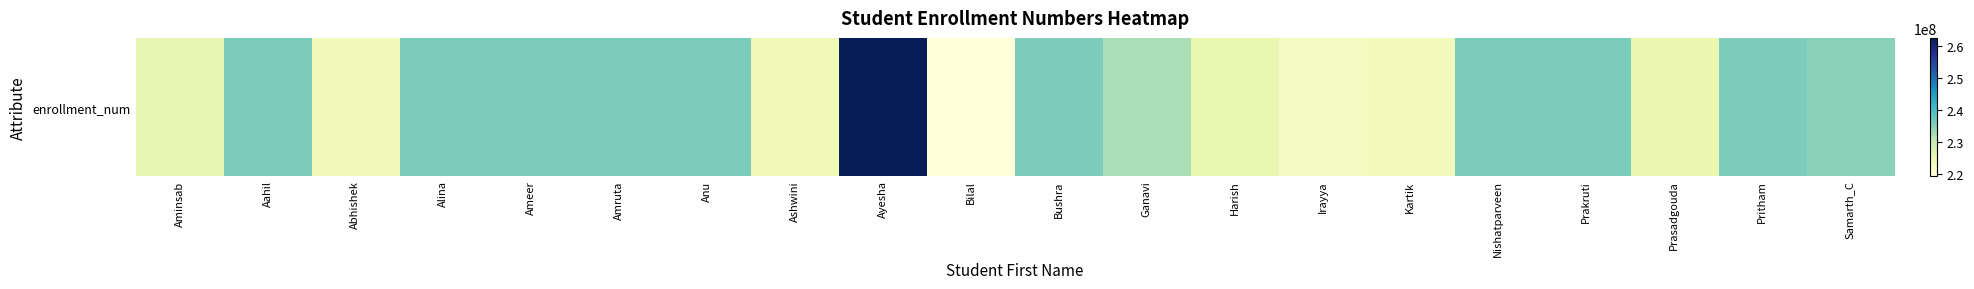

What is the approximate value at Alina, to the nearest 50?

235880550